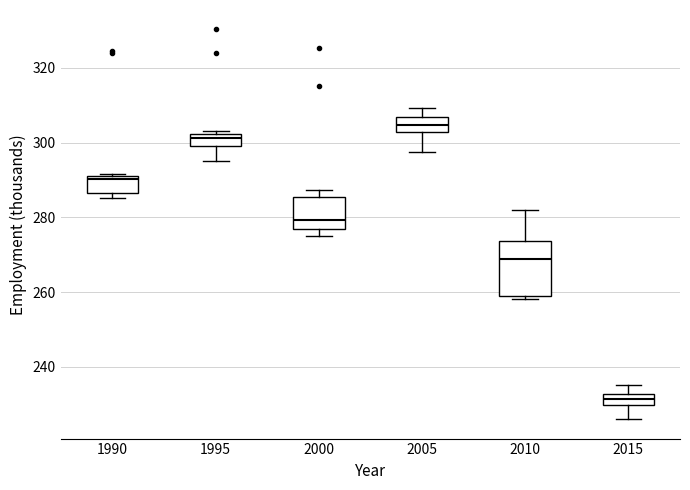

Where does the upper whisker of the box at x = 2015 end on the y-axis? The values are not printed on the chart, so give them approximately, as read against the axis.

236